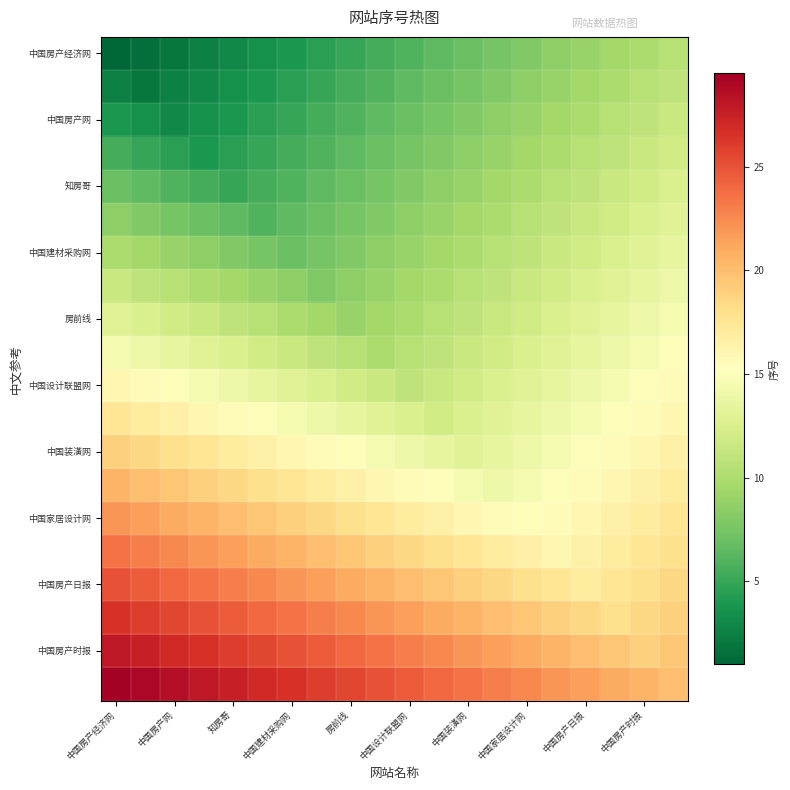

Count the number of data series in this chart.

20